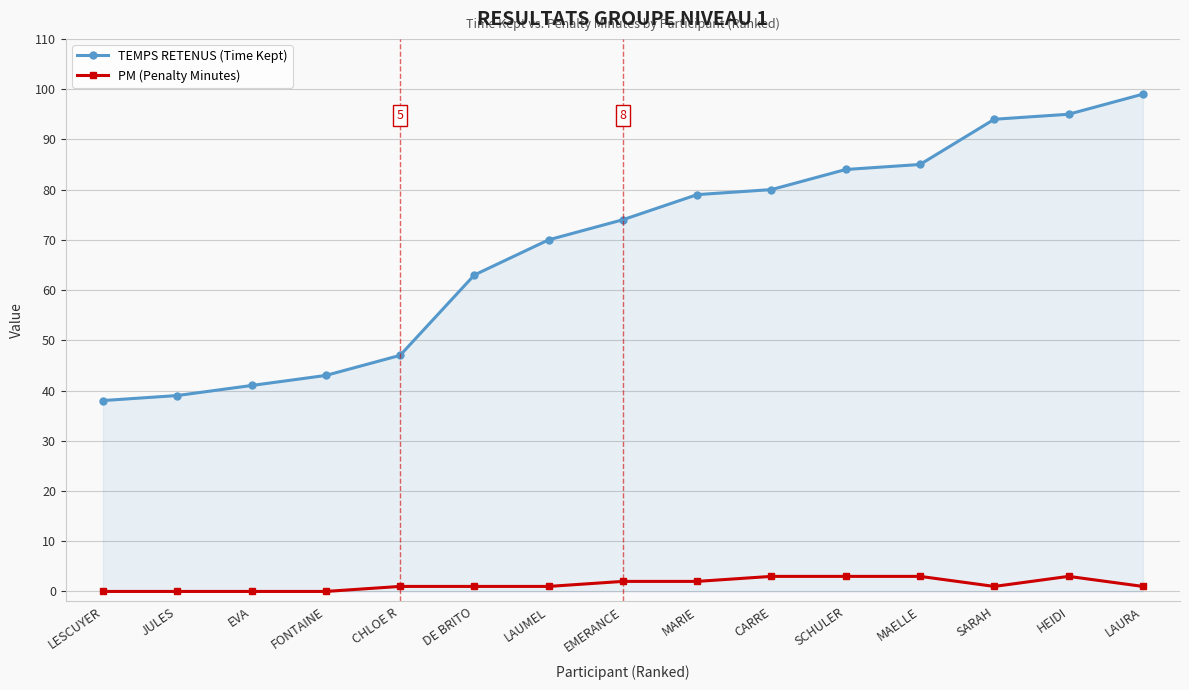

At how many categories does at least one series exceed 34?

15